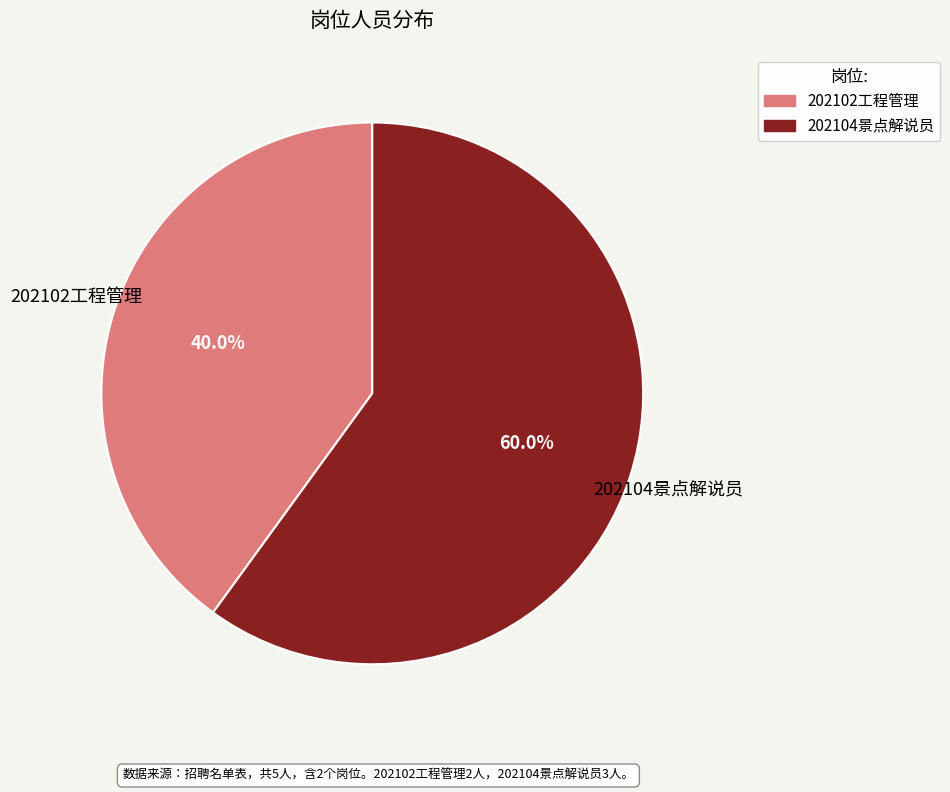

How many slices are in this pie chart?

2